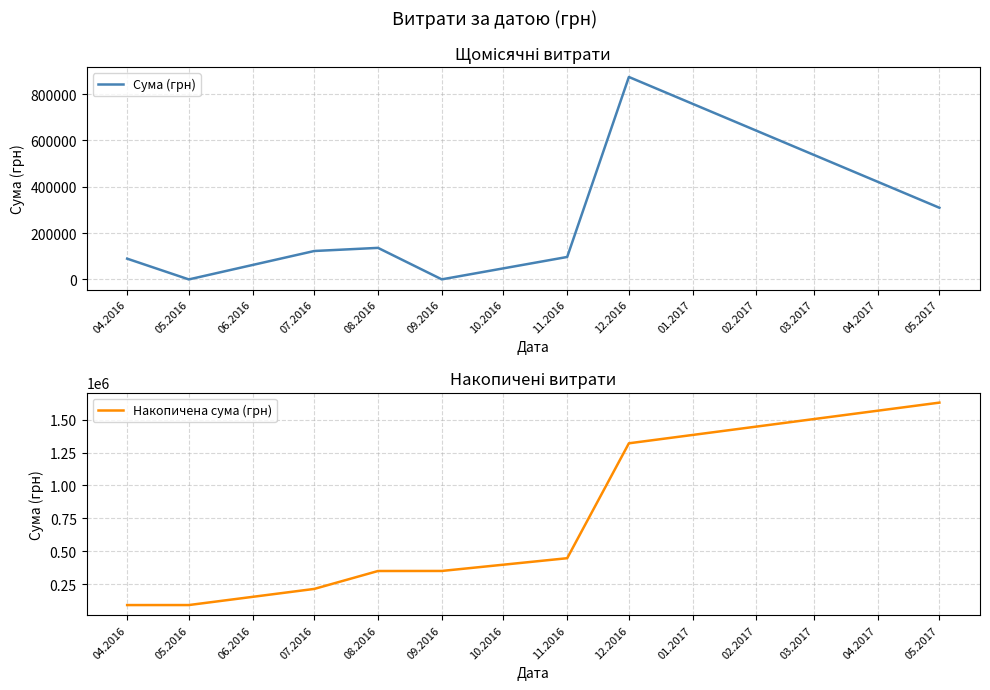

At which category does the chart reach its minimum across all series?

05.2016